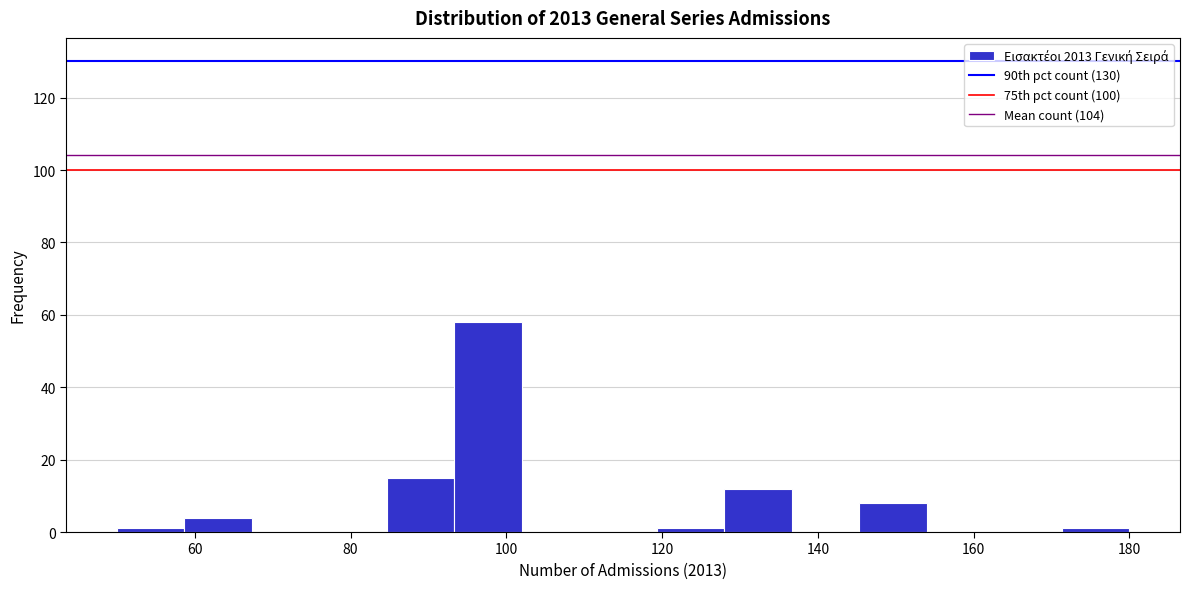

Reading left to right, transcribe this chart: for each bar, give the range it covers on the x-axis and its height. Neither the bar edges nor the heights are printed on the chart, so give them approximately, as read against the axes.

50 to 58: under 2
58 to 68: 4
68 to 76: 0
76 to 84: 0
84 to 94: 16
94 to 102: 58
102 to 110: 0
110 to 120: 0
120 to 128: under 2
128 to 136: 12
136 to 146: 0
146 to 154: 8
154 to 162: 0
162 to 172: 0
172 to 180: under 2